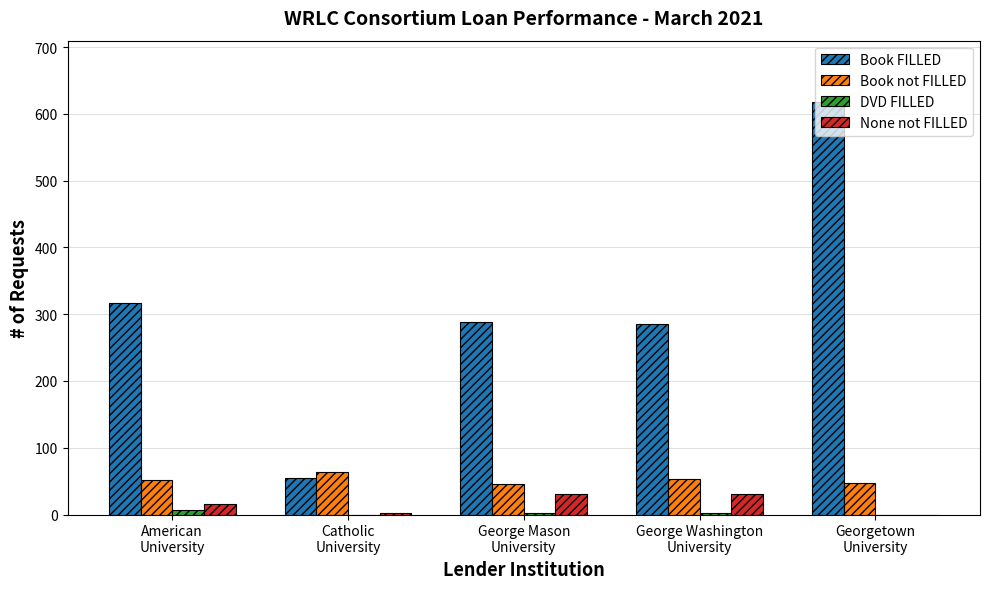

What is the highest value of the Book not FILLED series?

64